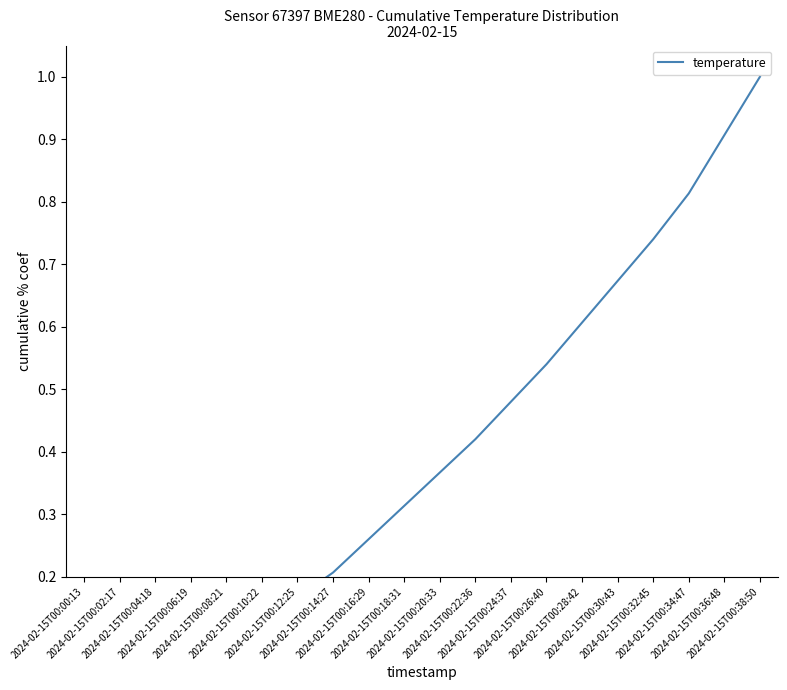

How many categories are shown in the chart?

20